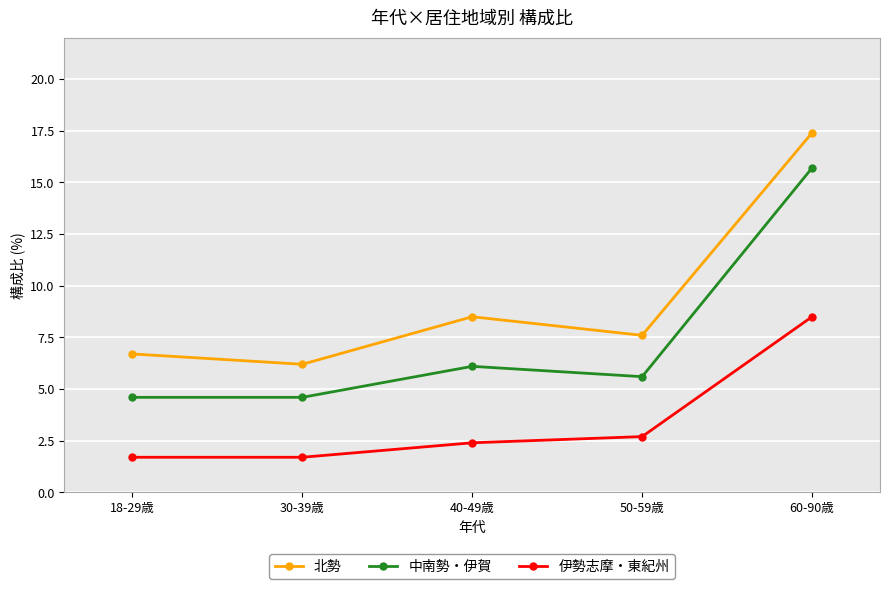

Reading left to right, transcribe all the data shown in this chart.

北勢: 6.7	6.2	8.5	7.6	17.4
中南勢・伊賀: 4.6	4.6	6.1	5.6	15.7
伊勢志摩・東紀州: 1.7	1.7	2.4	2.7	8.5